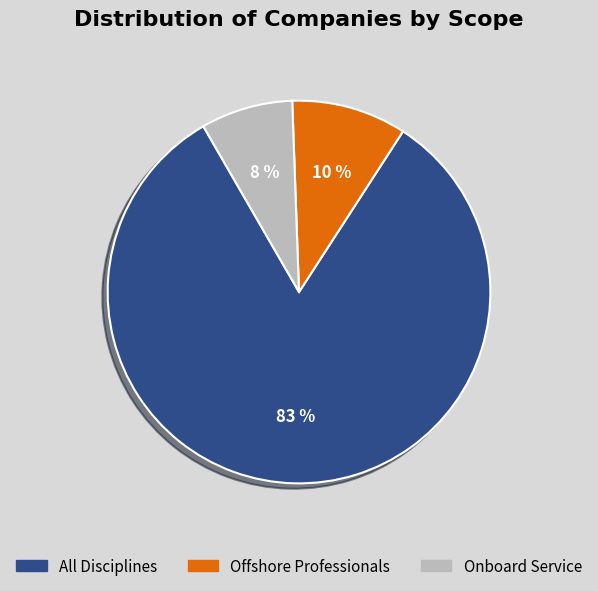

Which category accounts for the majority?

All Disciplines